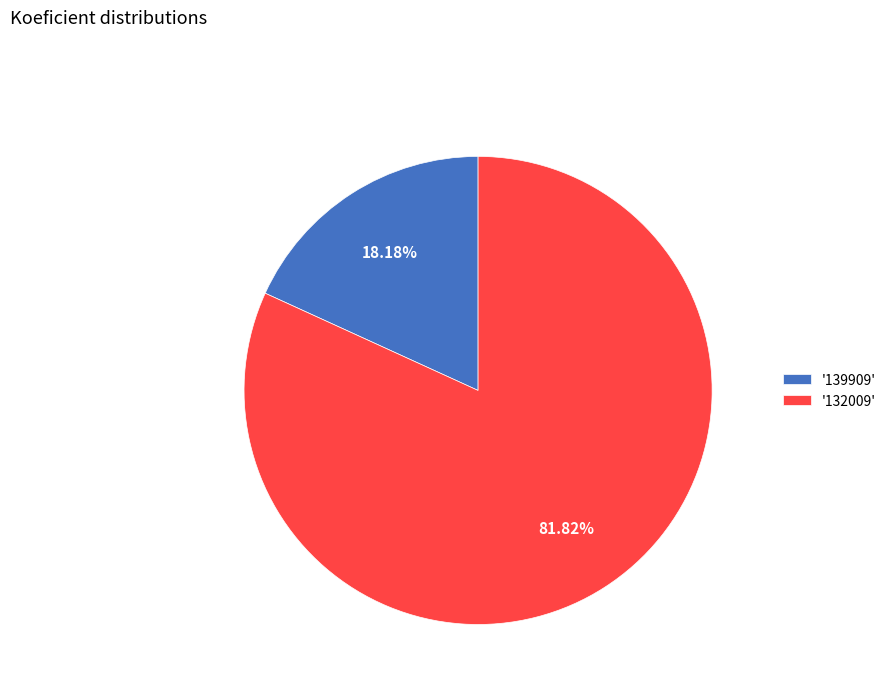

What is the ratio of the value at '132009' to the value at '139909'?

4.5